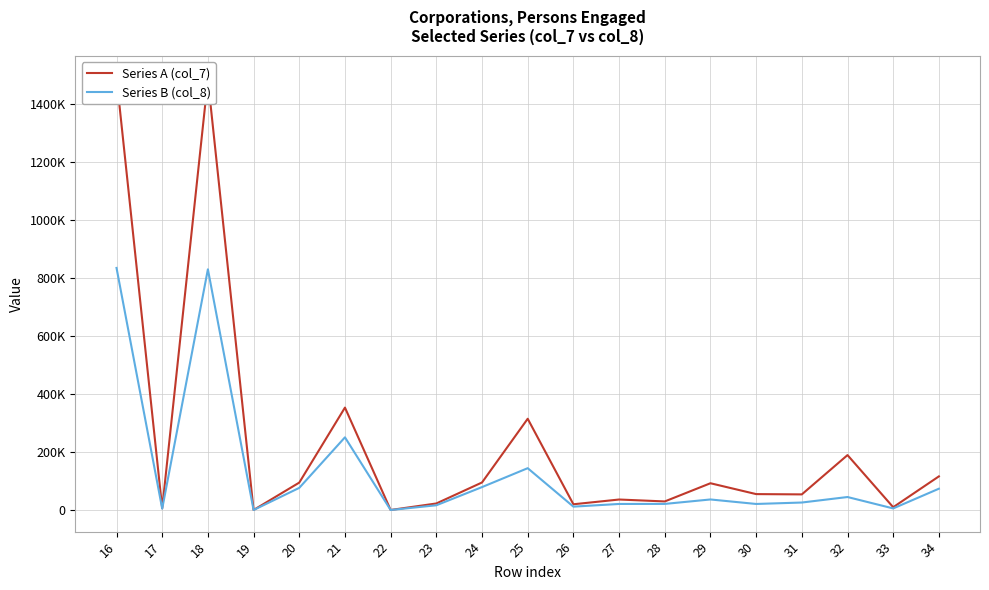

At which category is the sum across all series the highest?

16